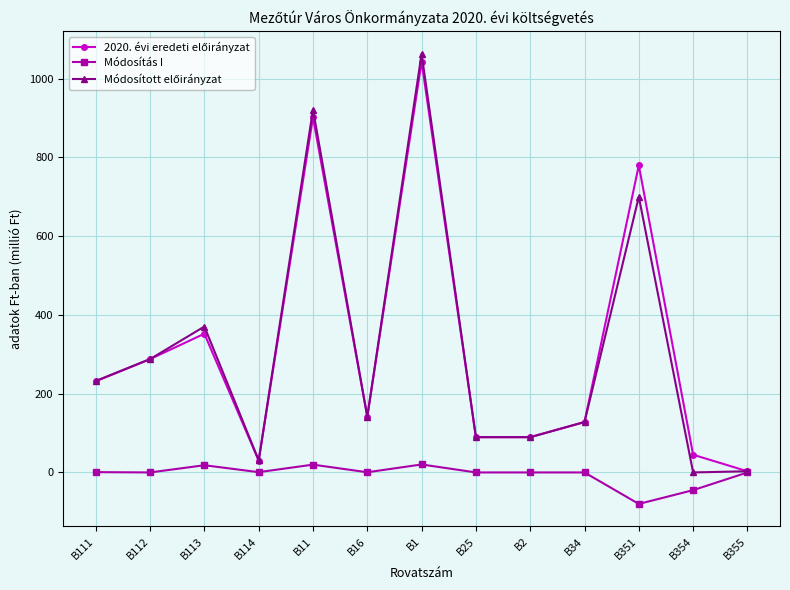

What is the difference between the highest and lowest values at B2?

89.6